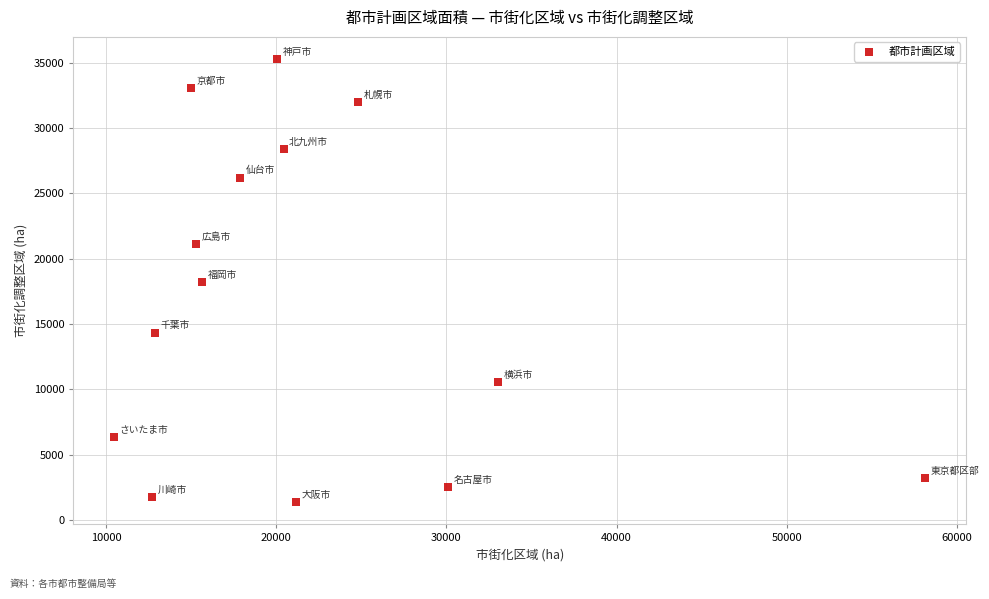

What is the range of X values (max minus min)?

47686